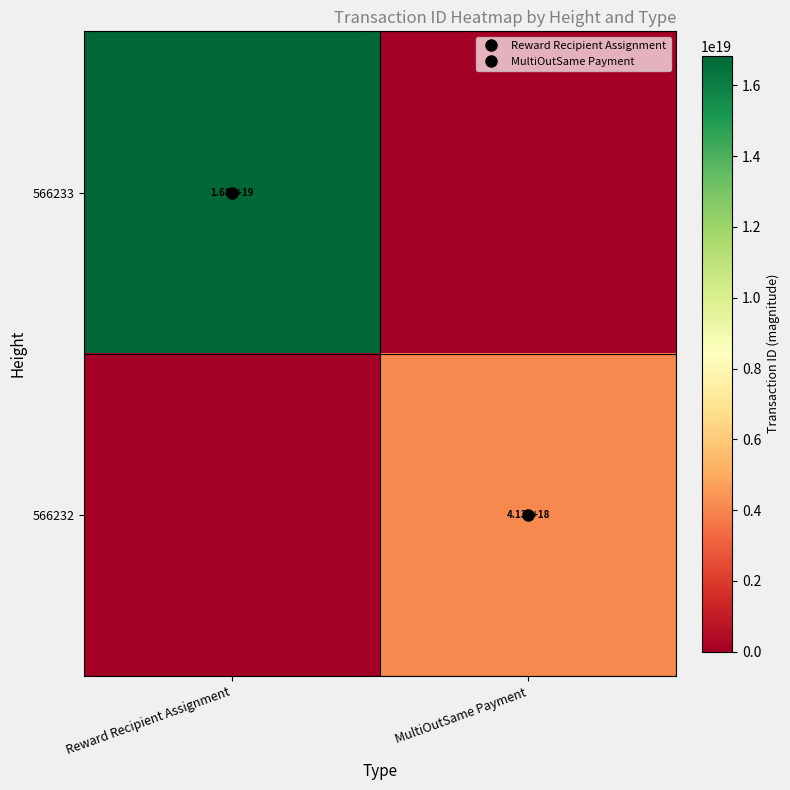

Which series has the largest range (max minus min)?

566233